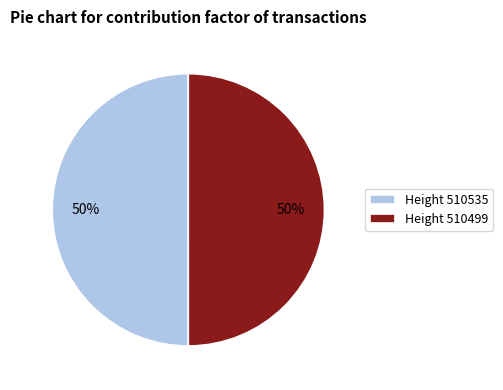

To the nearest percent, what is the average slice percentage?

50%